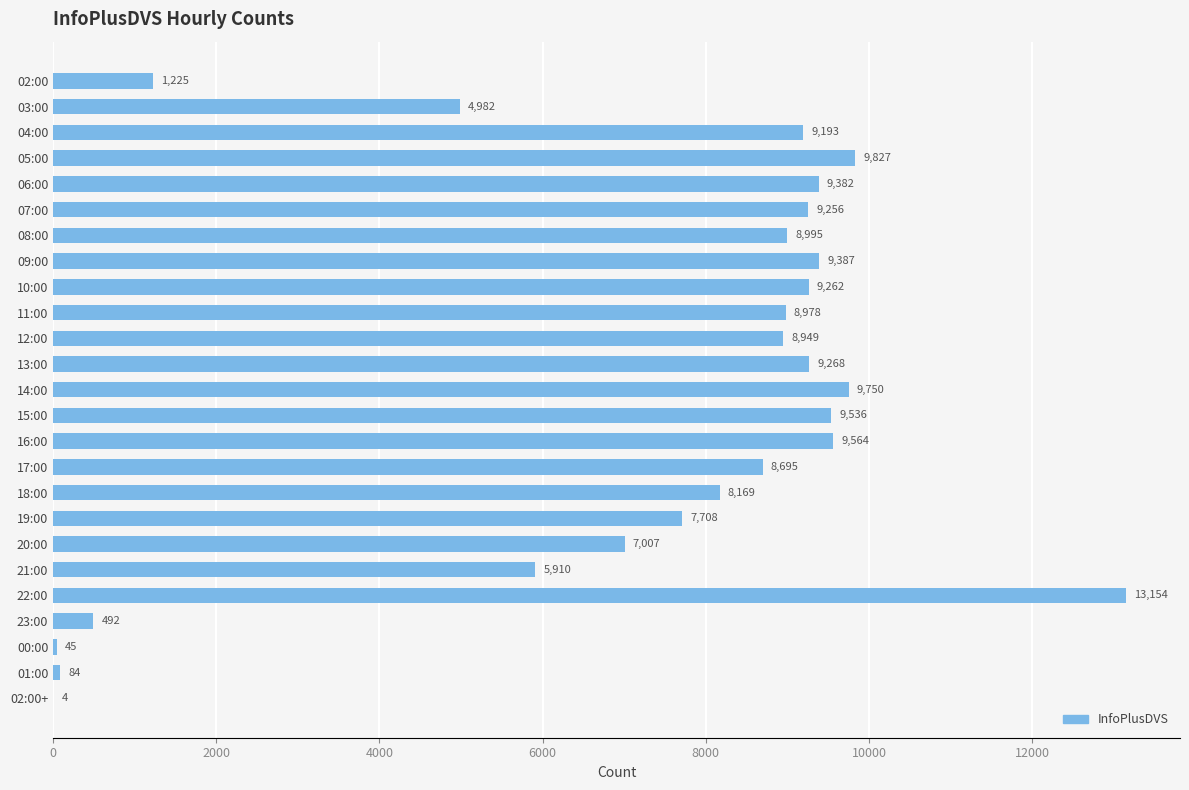

What value does the data have at 00:00, to the nearest 50?

50